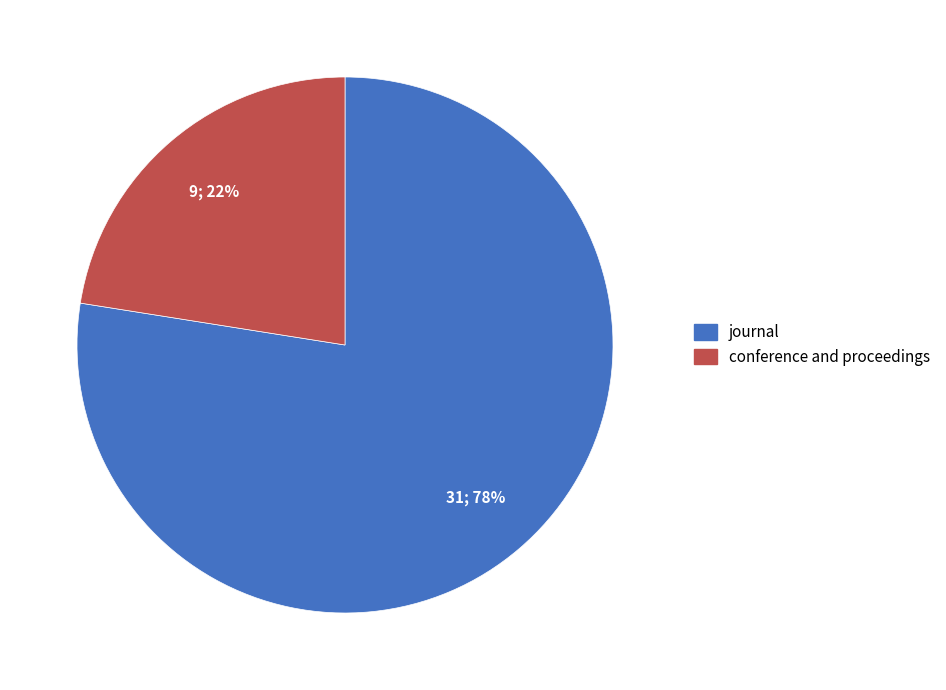

What is the largest slice in the pie chart?

journal